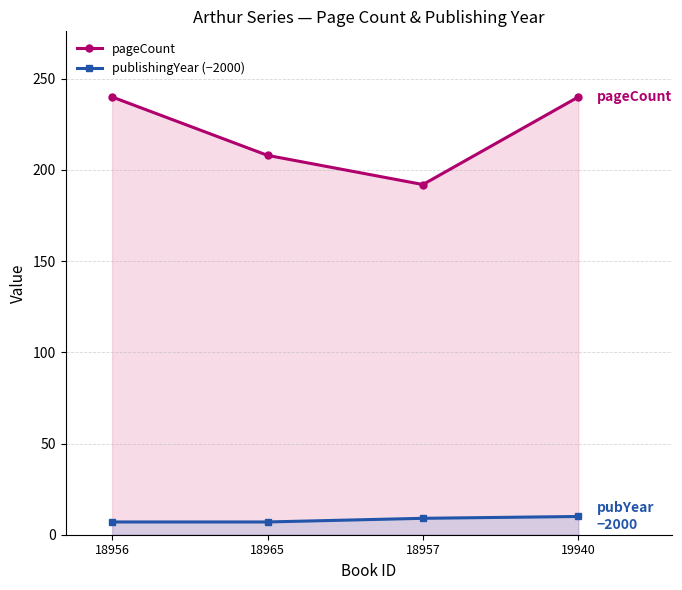

Reading left to right, extract all data points from this chart.

pageCount: 240	208	192	240
publishingYear (−2000): 7	7	9	10